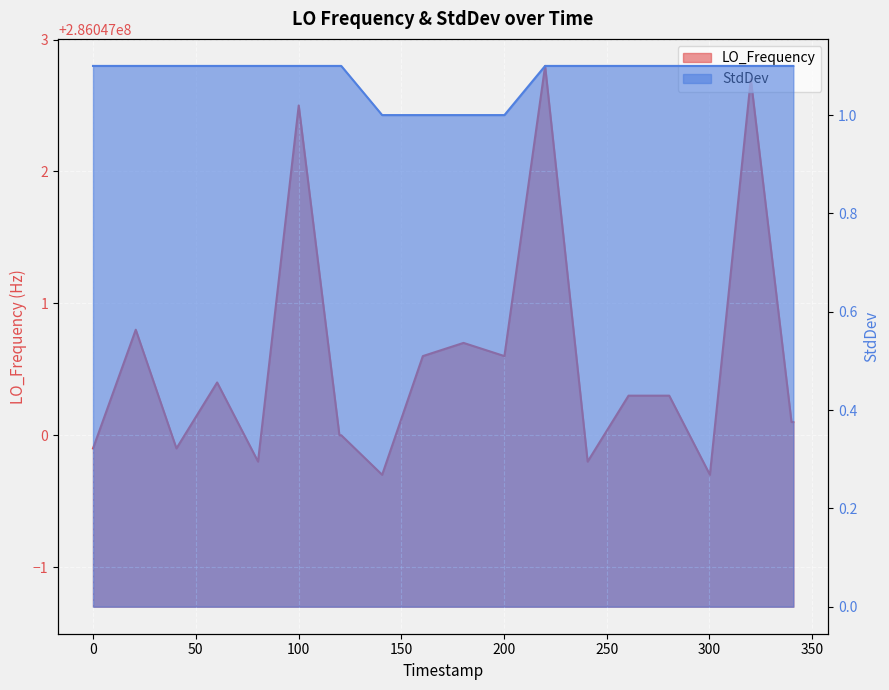

What is the minimum value for LO_Frequency?

286046999.7